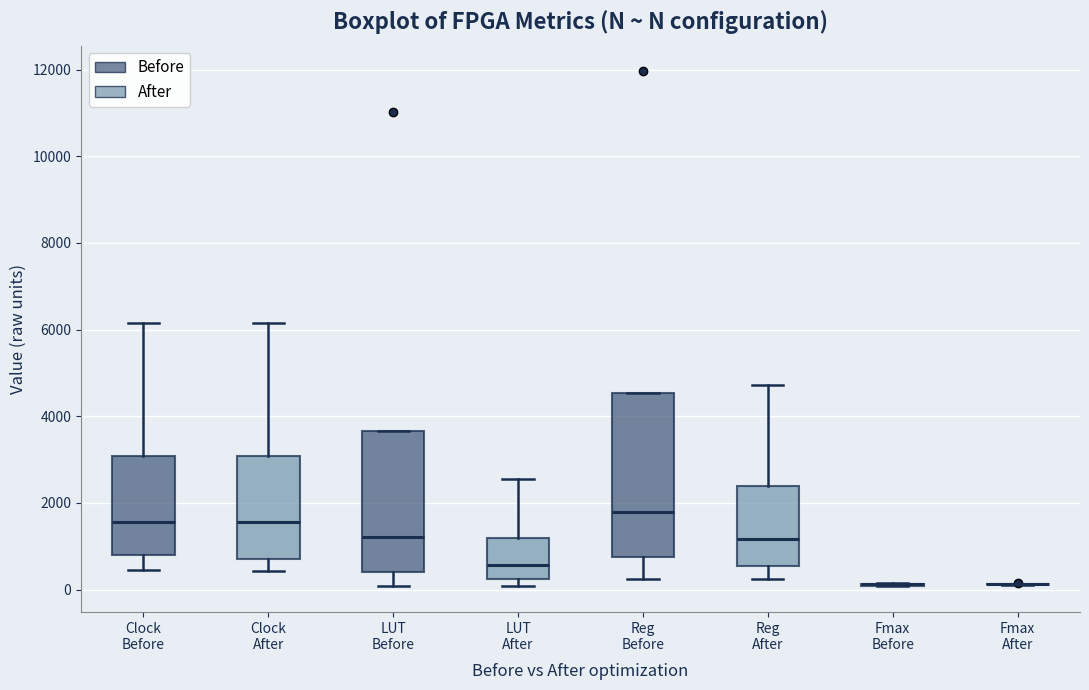

Which box is the tallest, from its lower edge to its upper edge?

Reg Before